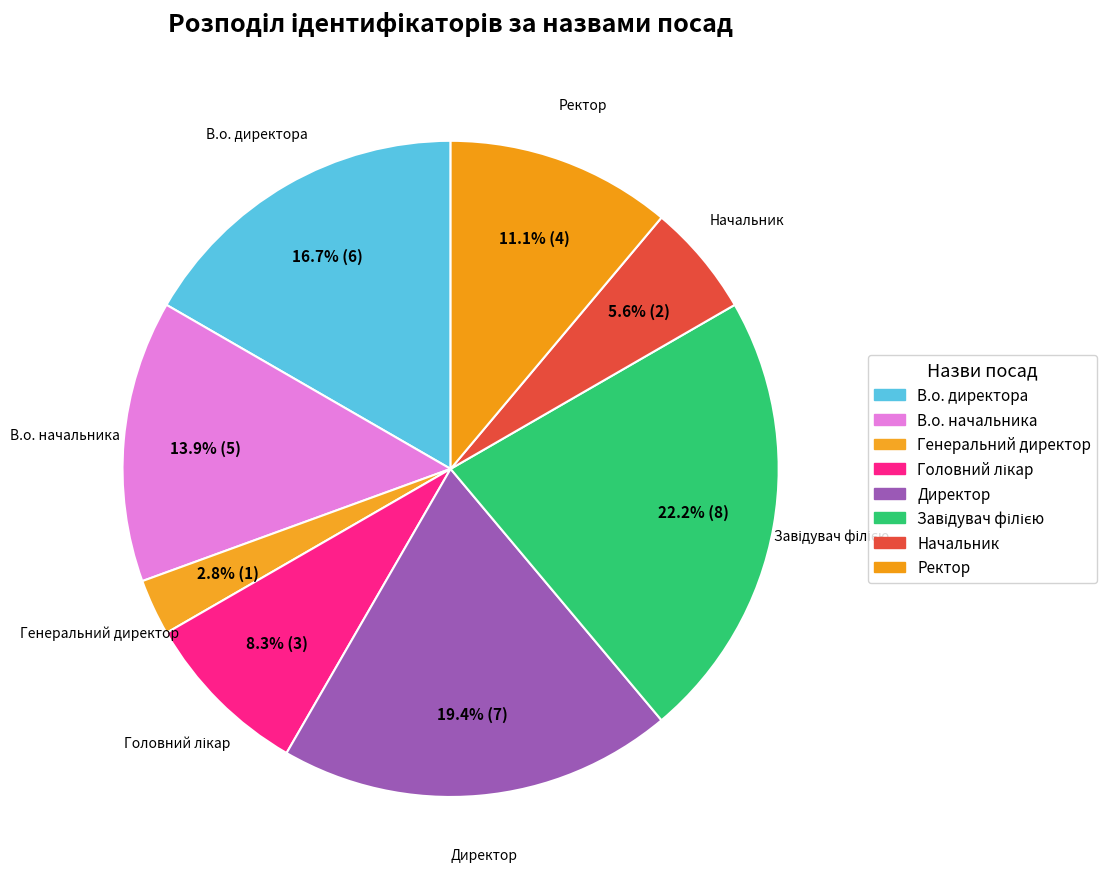

Combined, do В.о. директора and Генеральний директор account for over 50%?

No